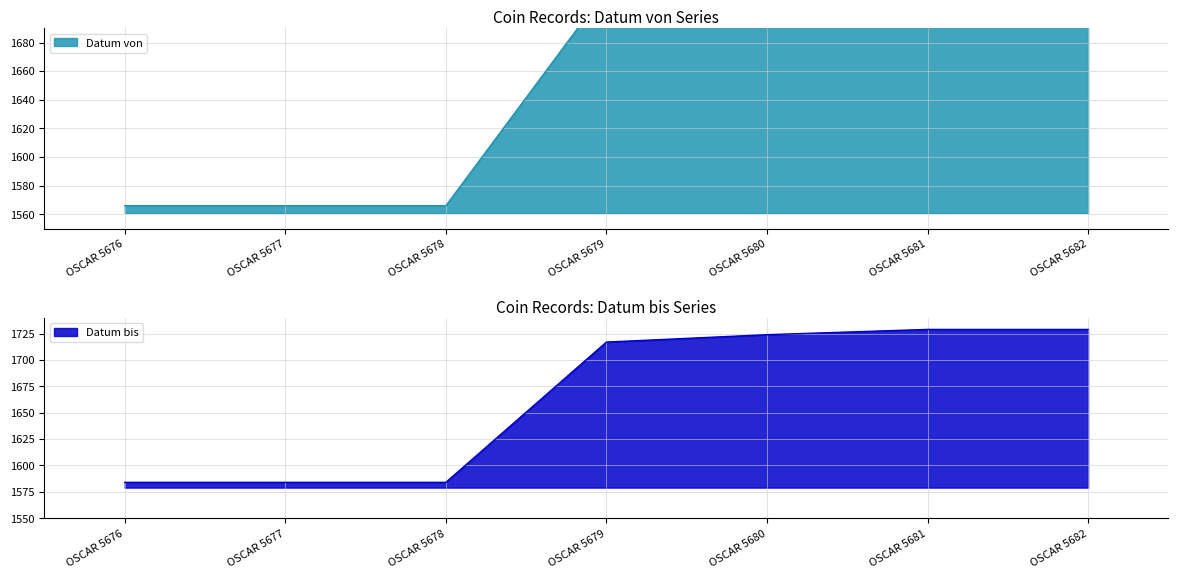

At how many categories does at least one series exceed 1618?

4